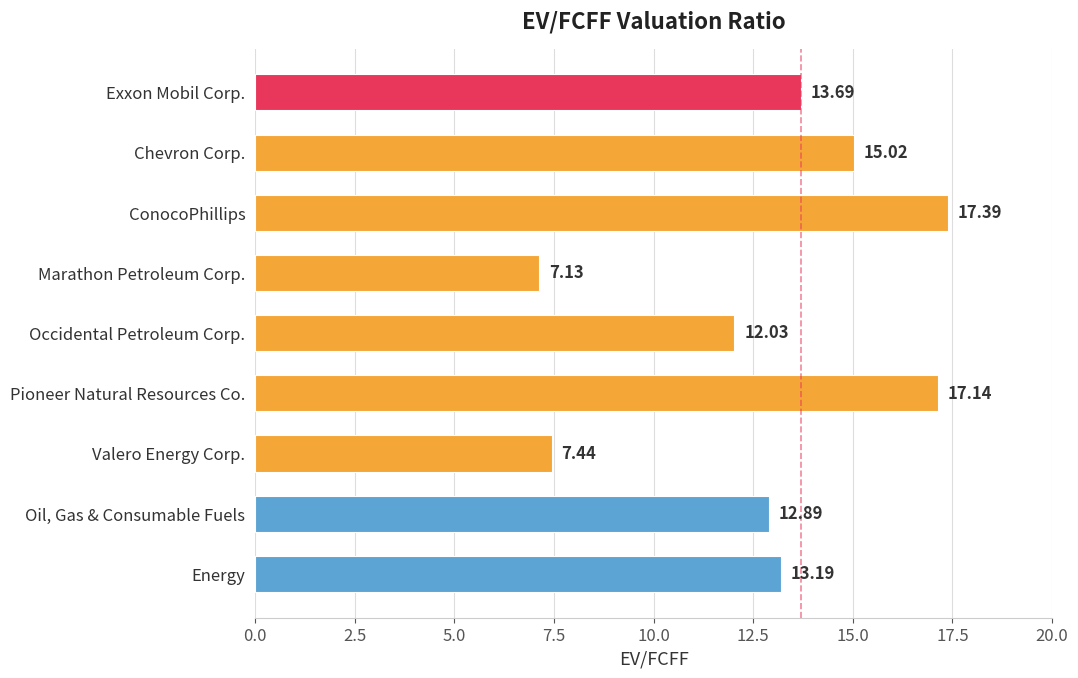

What is the sum of all values?

115.9